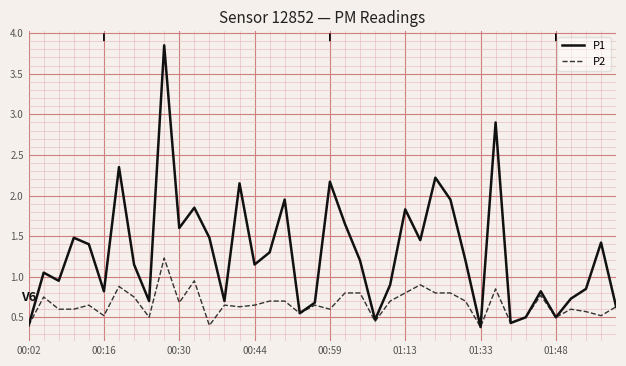

Rank the series by their average value, from highest to lowest.

P1, P2